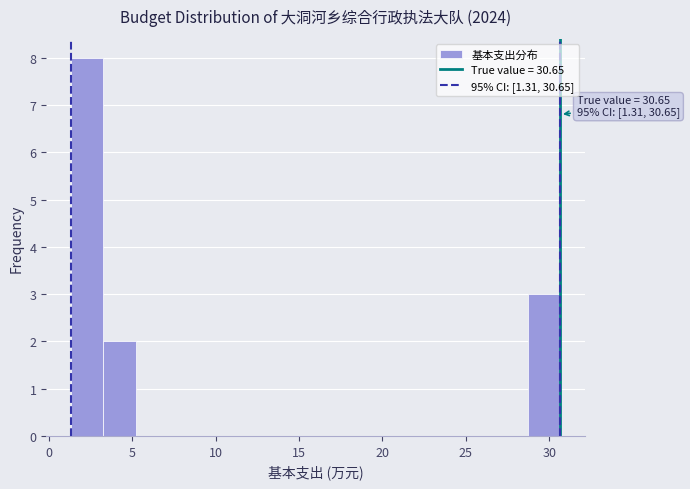

Read against the x-axis, roughly where is the centre of the tallest bar?

2.5